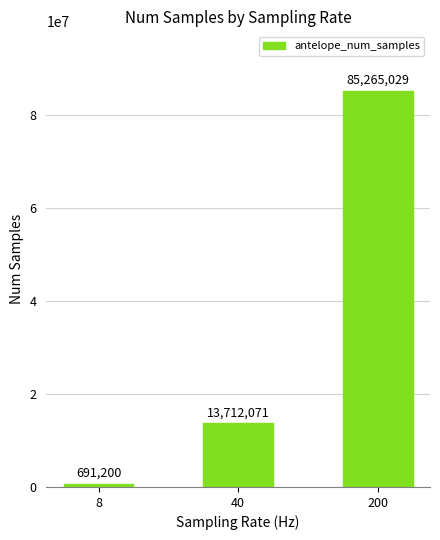

List the labels in order of value, largest first.

200, 40, 8